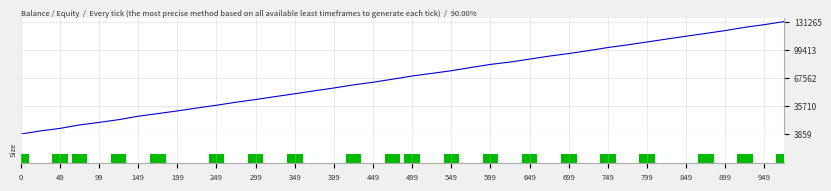

What is the difference between the second highest and minimum values in the Balance / Equity series?

124377.0